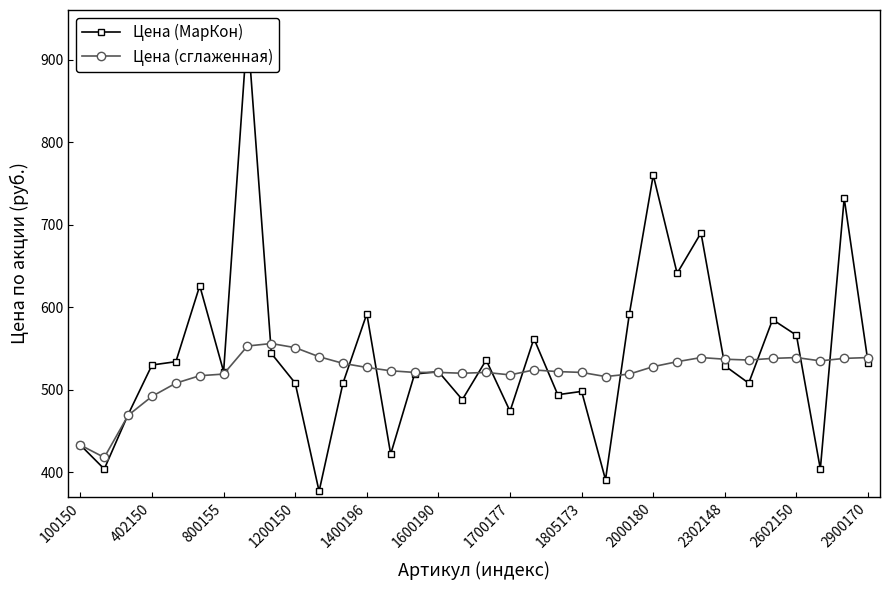

True or false: Цена (сглаженная) has more than 0 interior local peaks.

True